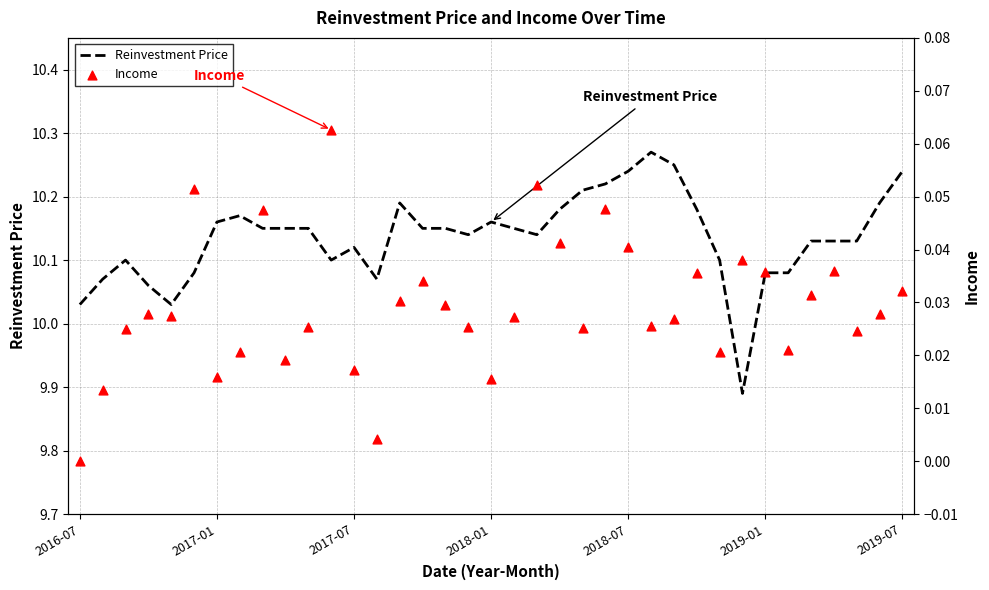

Which series contains the highest Y value?

Reinvestment Price